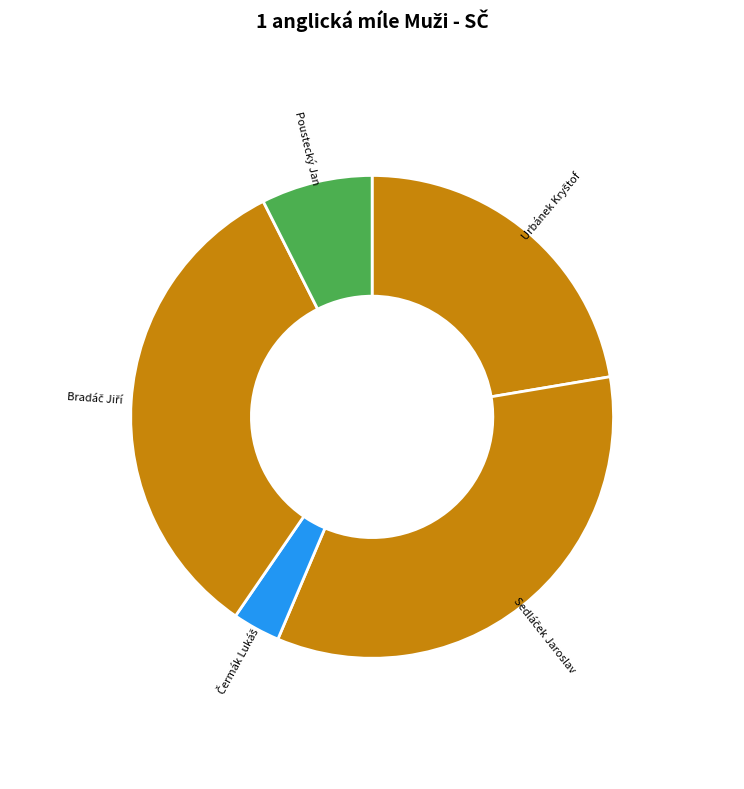

True or false: Poustecký Jan accounts for 7% of the total.

True